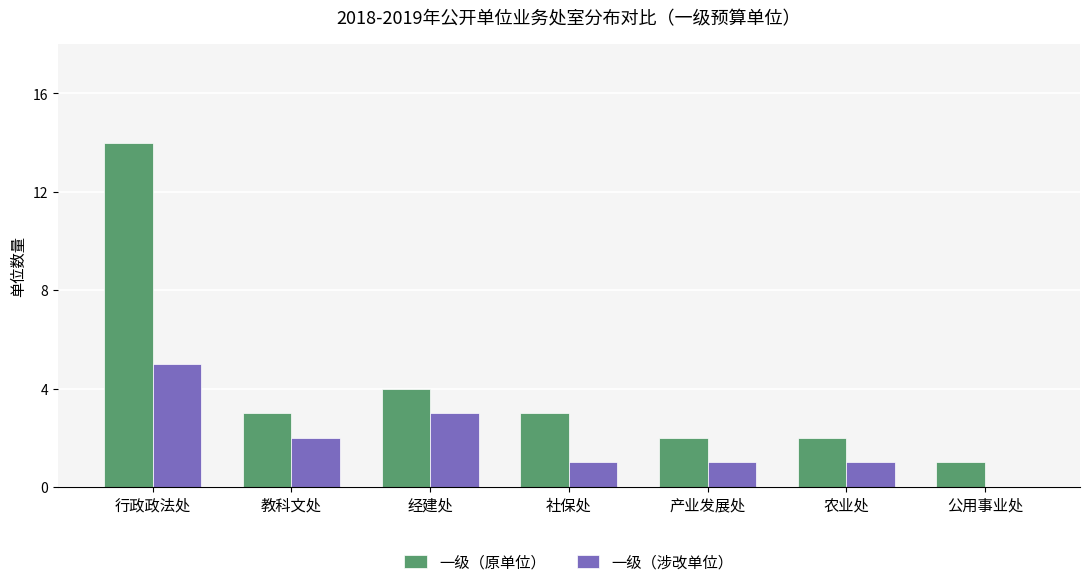

How many values in 一级（涉改单位） are above zero?

6